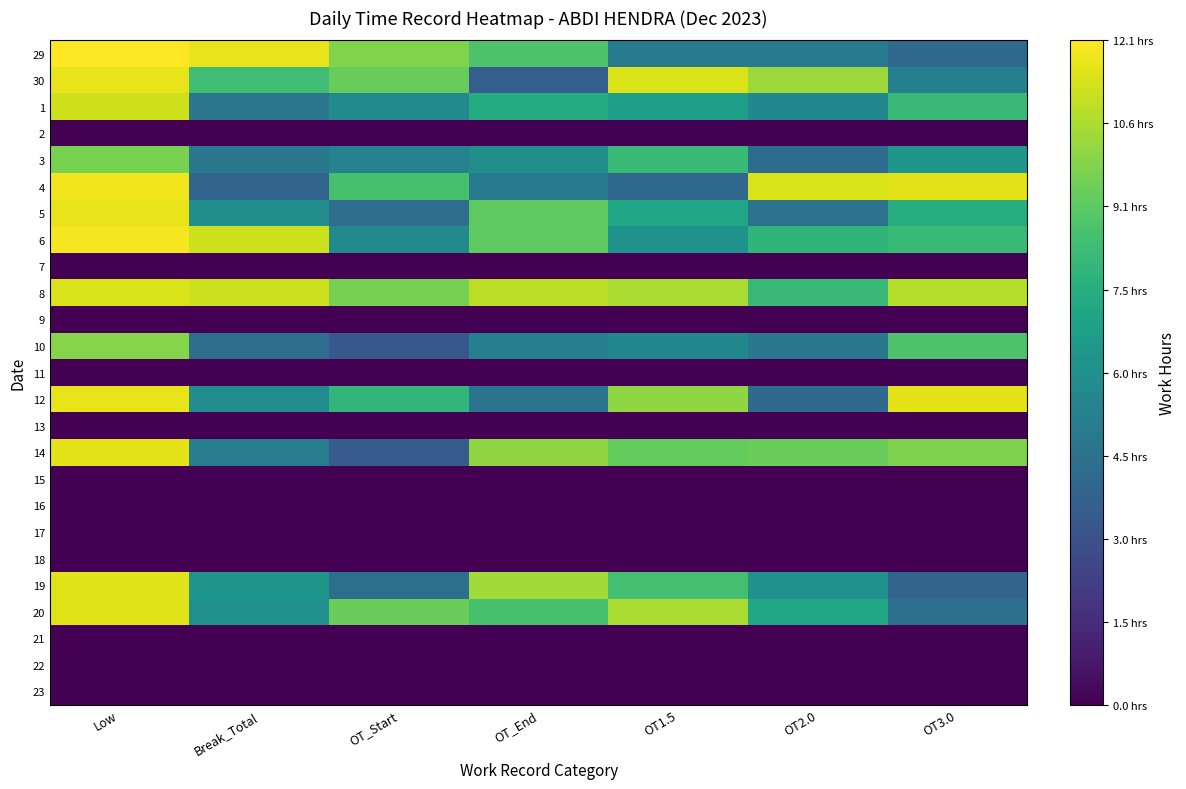

At which category does the chart reach its minimum across all series?

Low